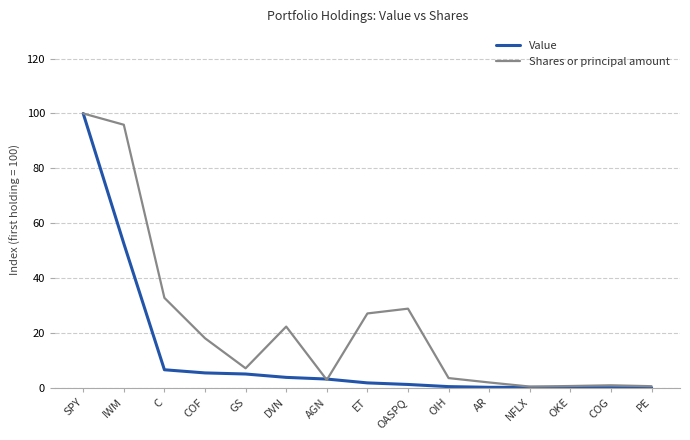

The value of Value at COF is 5.5. True or false?

True